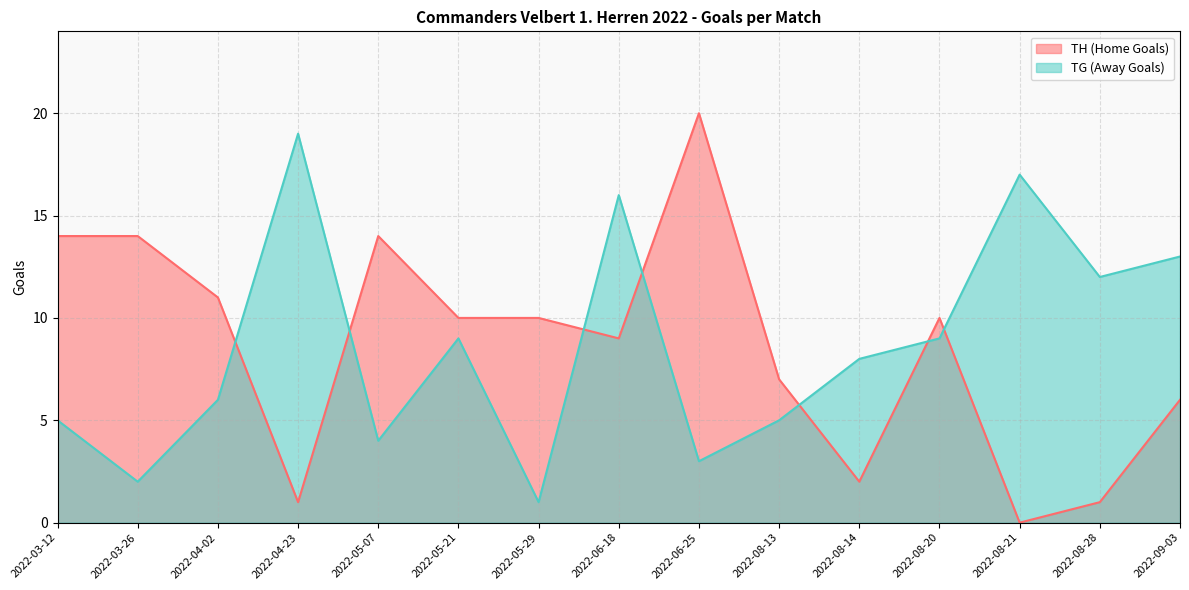

At which label does TG (Away Goals) reach its peak?

2022-04-23